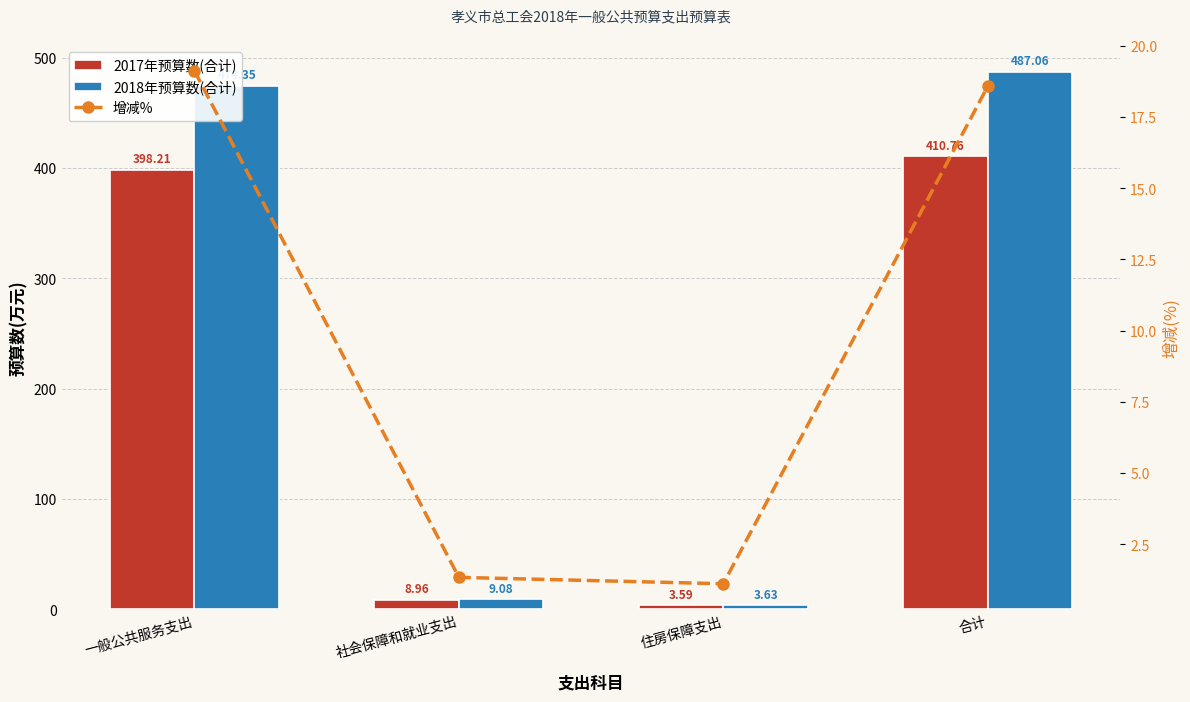

Reading right to left, what are all the values shown in this chart?

2017年预算数(合计): 合计=410.8	住房保障支出=3.6	社会保障和就业支出=9.0	一般公共服务支出=398.2
2018年预算数(合计): 合计=487.1	住房保障支出=3.6	社会保障和就业支出=9.1	一般公共服务支出=474.4
增减%: 合计=18.6	住房保障支出=1.1	社会保障和就业支出=1.3	一般公共服务支出=19.1